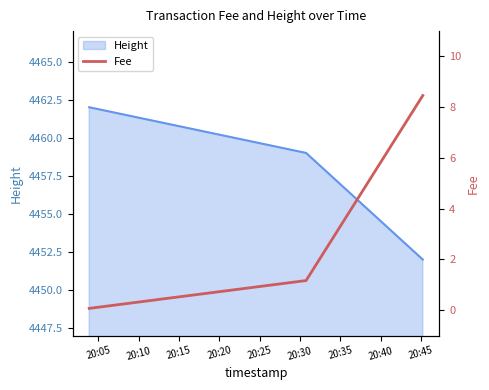

What is the minimum value for Height?

4452